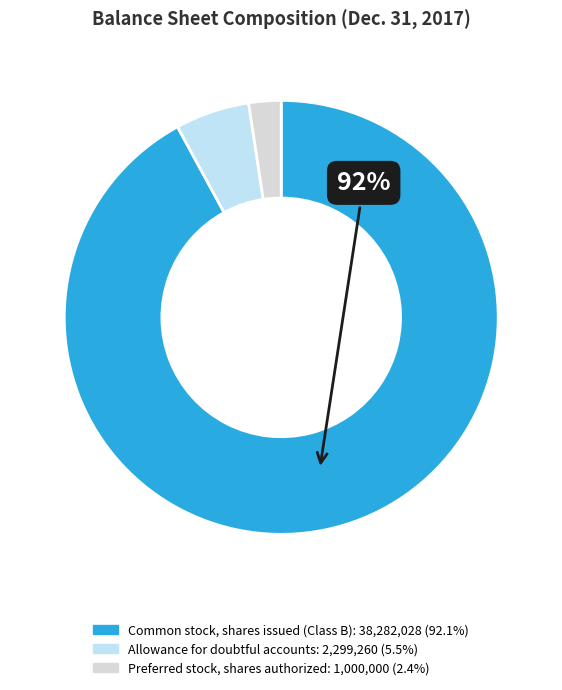

True or false: Preferred stock, shares authorized accounts for 1% of the total.

False